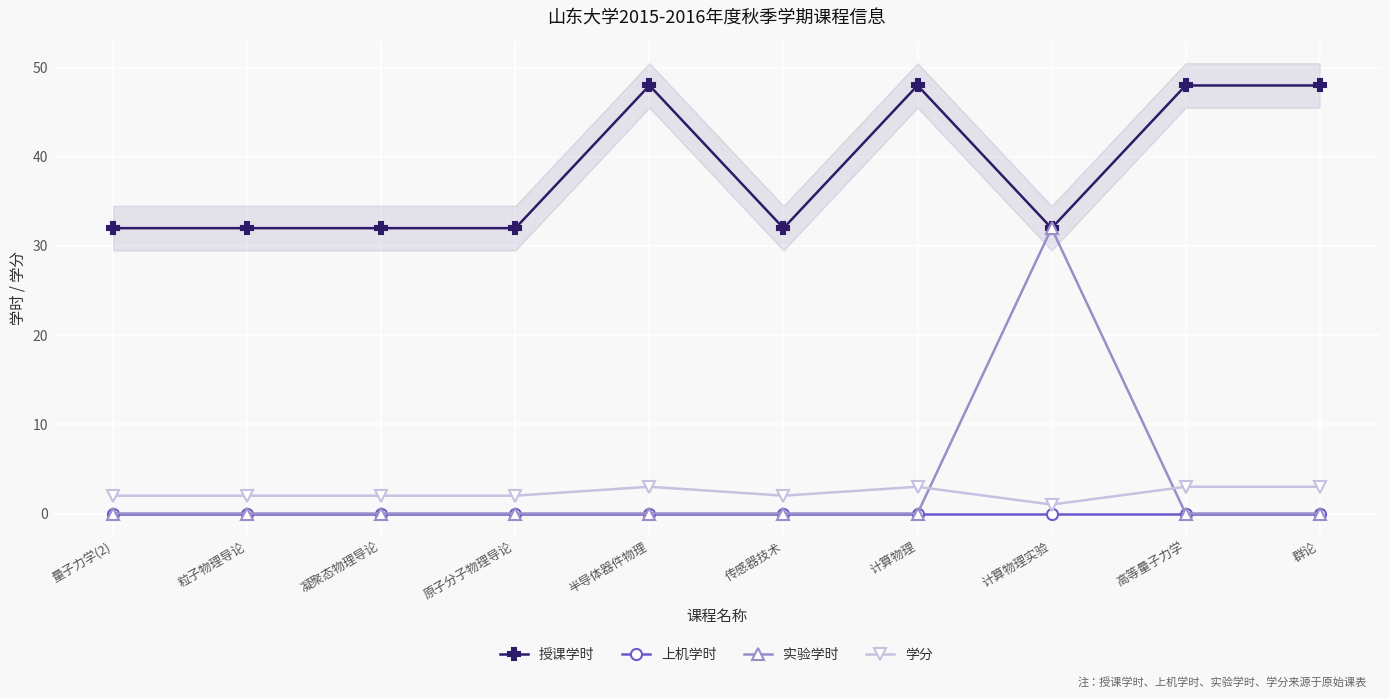

What is the label of the 1st point from the left?

量子力学(2)